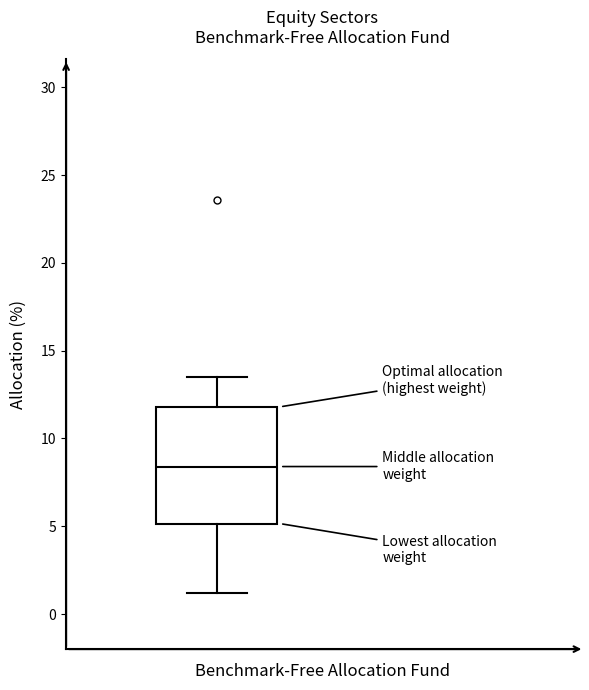

Read this box plot against the y-axis: the position of the median line, the range covered by the box, and the ends of both whiskers. The values are not printed on the chart, so give them approximately, as read against the axis.

median 8.5, box 5.0 to 12.0, whiskers 1.0 to 13.5